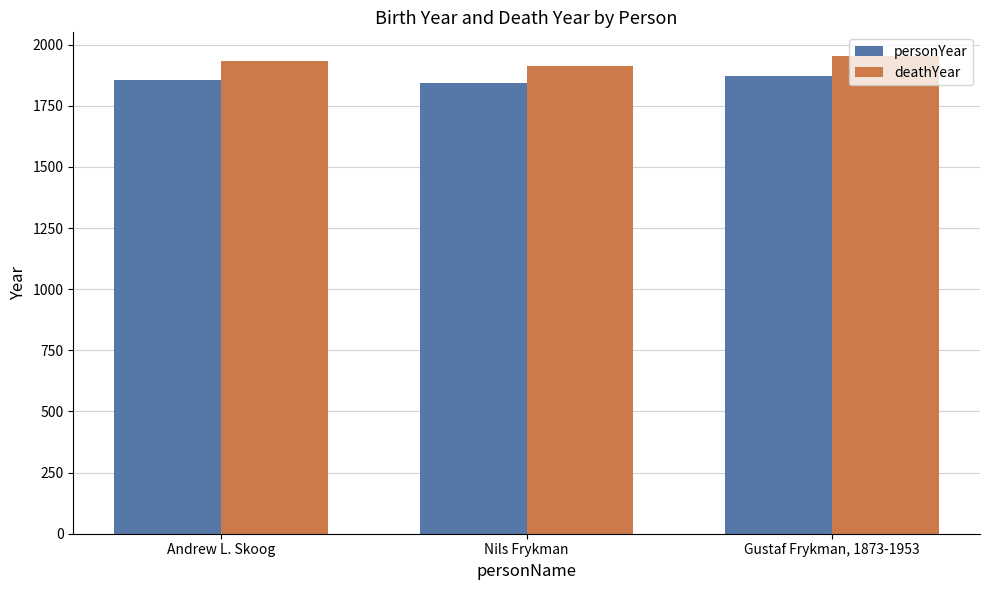

At which category is the sum across all series the highest?

Gustaf Frykman, 1873-1953